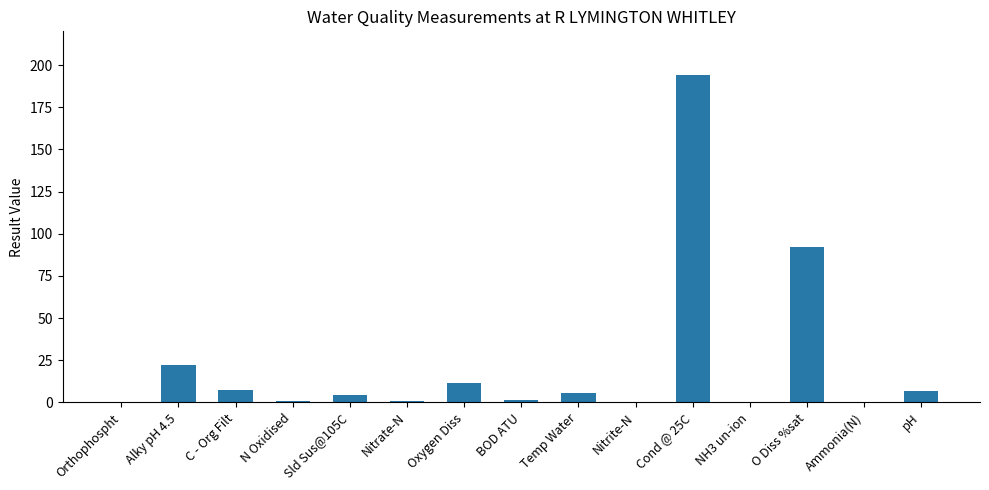

What is the ratio of the value at Temp Water to the value at Oxygen Diss?

0.5